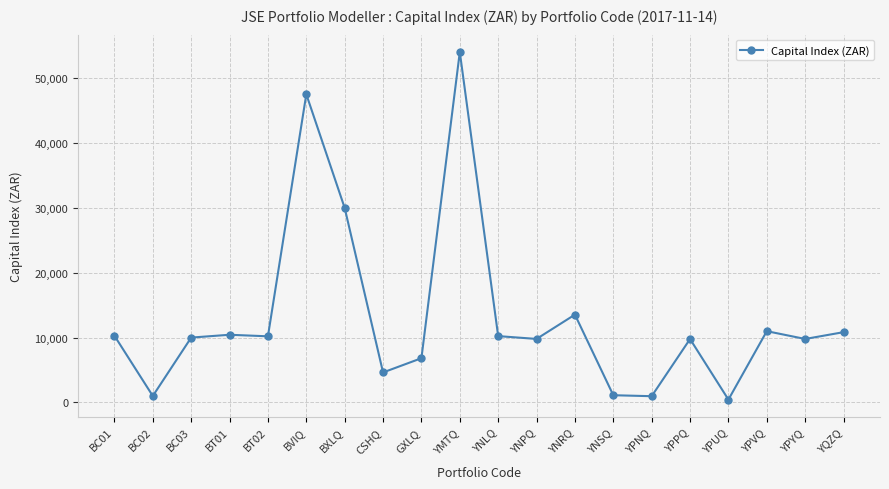

True or false: there are more than 1 points higher than both neighbors.

True